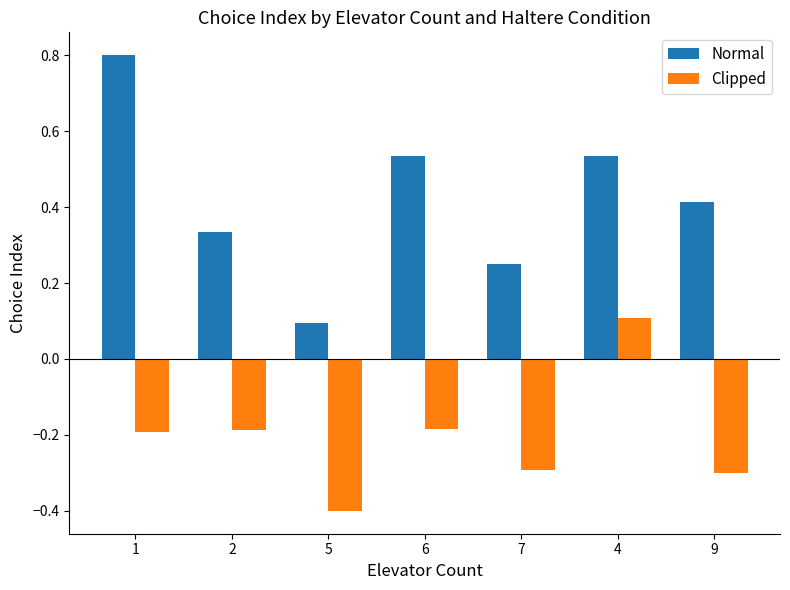

What is the value of the Clipped bar at the 5th from the left?

-0.3